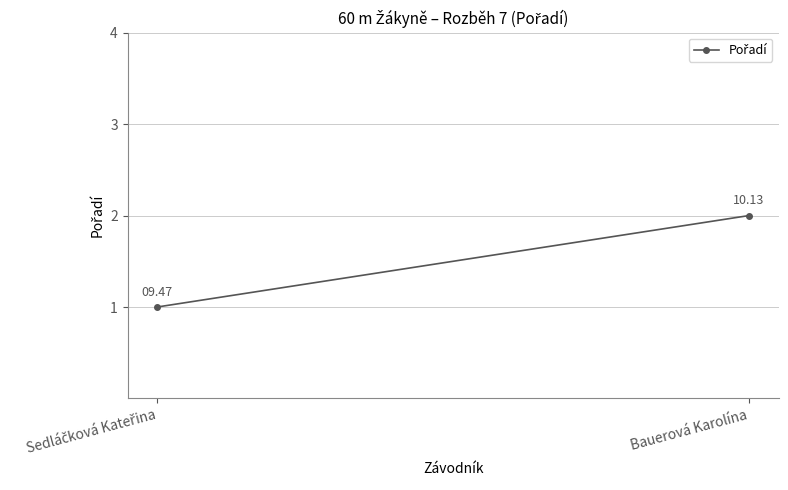

Rank the categories by value from lowest to highest.

Sedláčková Kateřina, Bauerová Karolína